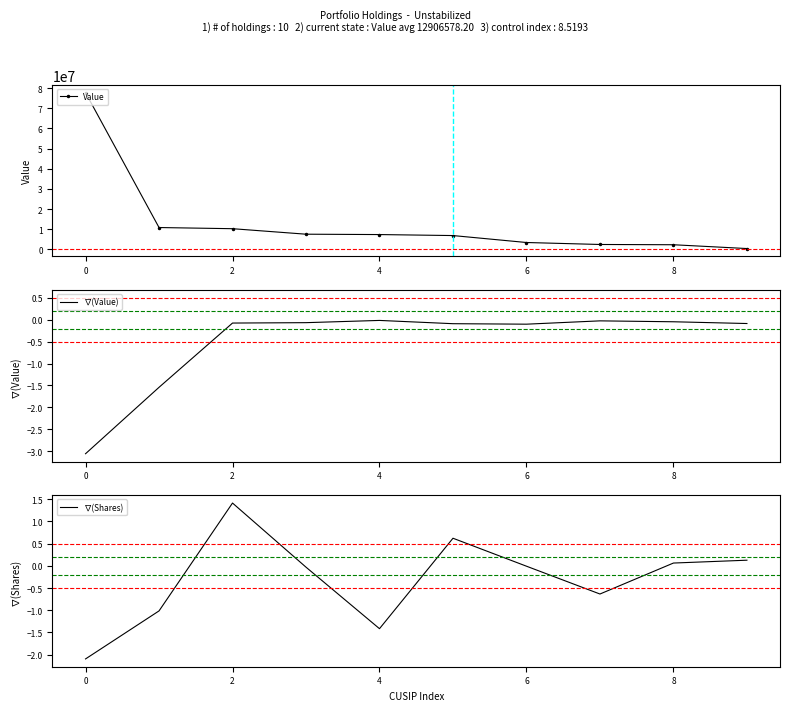

The value of Value at 4 is 7343553. True or false?

True